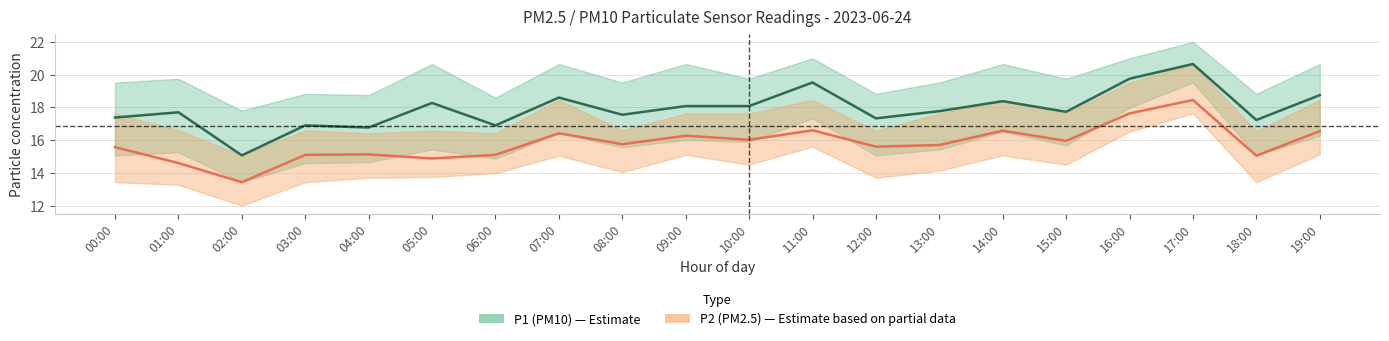

Reading right to left, what are all the values shown in this chart?

P1 (PM10): 19:00=18.8	18:00=17.2	17:00=20.6	16:00=19.8	15:00=17.7	14:00=18.4	13:00=17.8	12:00=17.3	11:00=19.5	10:00=18.1	09:00=18.1	08:00=17.6	07:00=18.6	06:00=16.9	05:00=18.3	04:00=16.8	03:00=16.9	02:00=15.1	01:00=17.7	00:00=17.4
P2 (PM2.5): 19:00=16.6	18:00=15.1	17:00=18.4	16:00=17.6	15:00=15.9	14:00=16.6	13:00=15.7	12:00=15.6	11:00=16.6	10:00=16.0	09:00=16.3	08:00=15.8	07:00=16.4	06:00=15.1	05:00=14.9	04:00=15.1	03:00=15.1	02:00=13.4	01:00=14.6	00:00=15.6